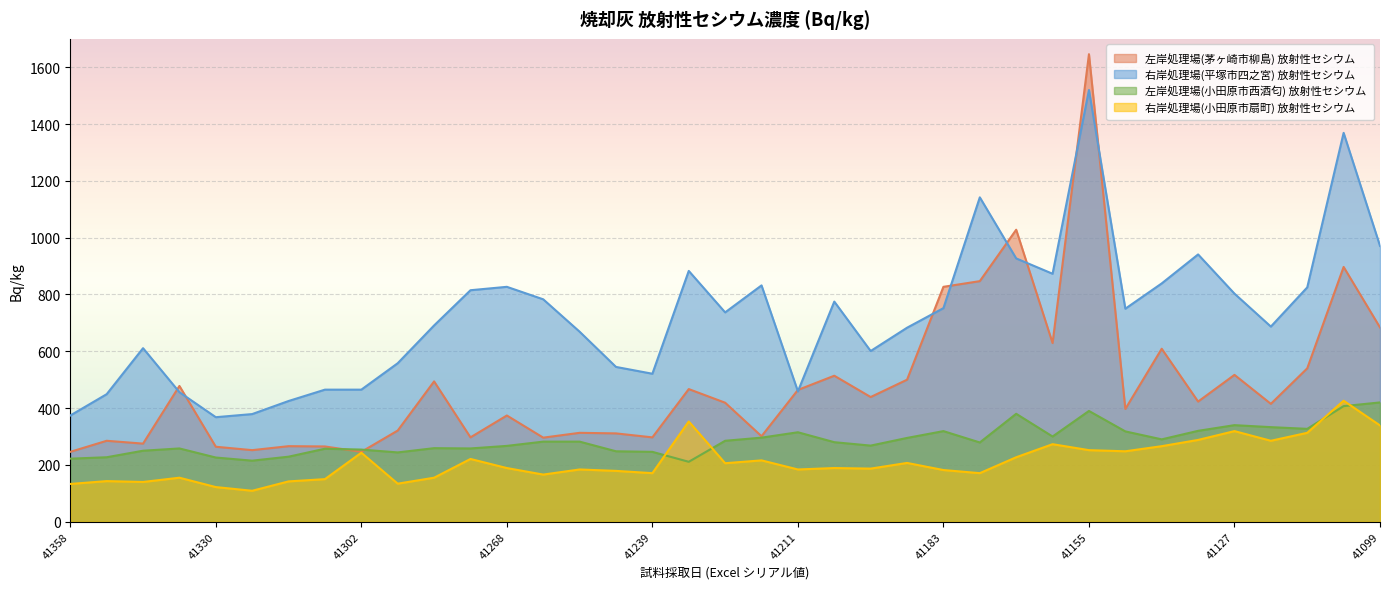

Reading left to right, what are all the values shown in this chart?

左岸処理場(茅ヶ崎市柳島) 放射性セシウム: 246	285	275	478	264	252	266	265	246	321	494	297	374	296	313	311	297	467	419	301	464	514	439	500	827	847	1028	629	1646	397	609	423	517	415	540	897	684
右岸処理場(平塚市四之宮) 放射性セシウム: 374	449	611	456	368	379	425	465	465	558	691	815	827	783	669	545	521	883	737	832	459	775	601	683	752	1142	927	873	1520	750	839	941	803	687	825	1369	971
左岸処理場(小田原市西酒匂) 放射性セシウム: 222	227	250	258	226	215	229	257	254	244	259	258	267	282	282	248	246	211	285	296	315	280	268	295	319	279	380	300	390	318	290	320	340	333	327	407	420
右岸処理場(小田原市扇町) 放射性セシウム: 133	143	140	155	122	109	142	150	243	134	155	221	189	166	184	179	171	353	206	216	184	189	187	207	182	171	227	273	252	248	266	288	319	285	313	426	339